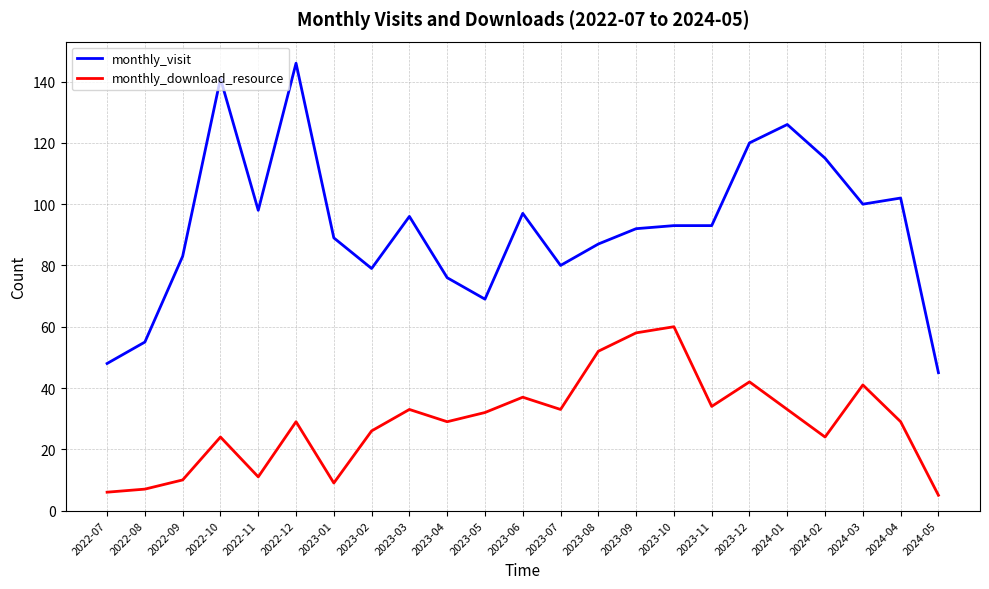

Where is the first local maximum for monthly_download_resource?

2022-10